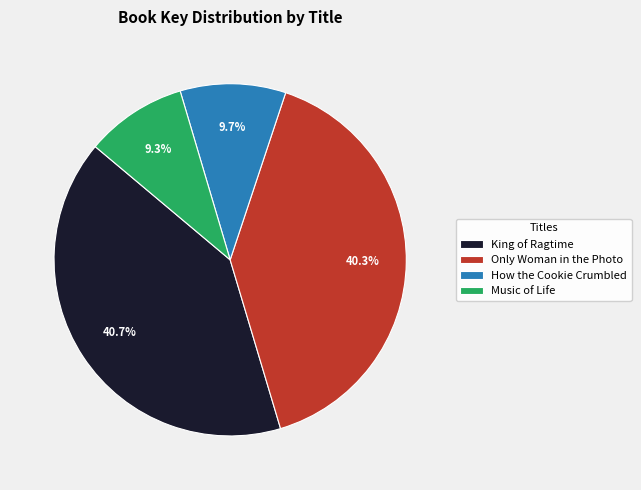

To the nearest percent, what portion does How the Cookie Crumbled represent?

10%